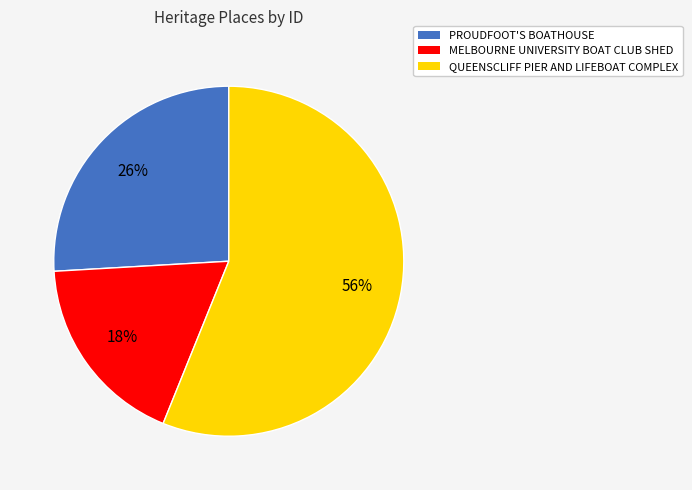

The PROUDFOOT'S BOATHOUSE slice represents 26% of the pie. True or false?

True